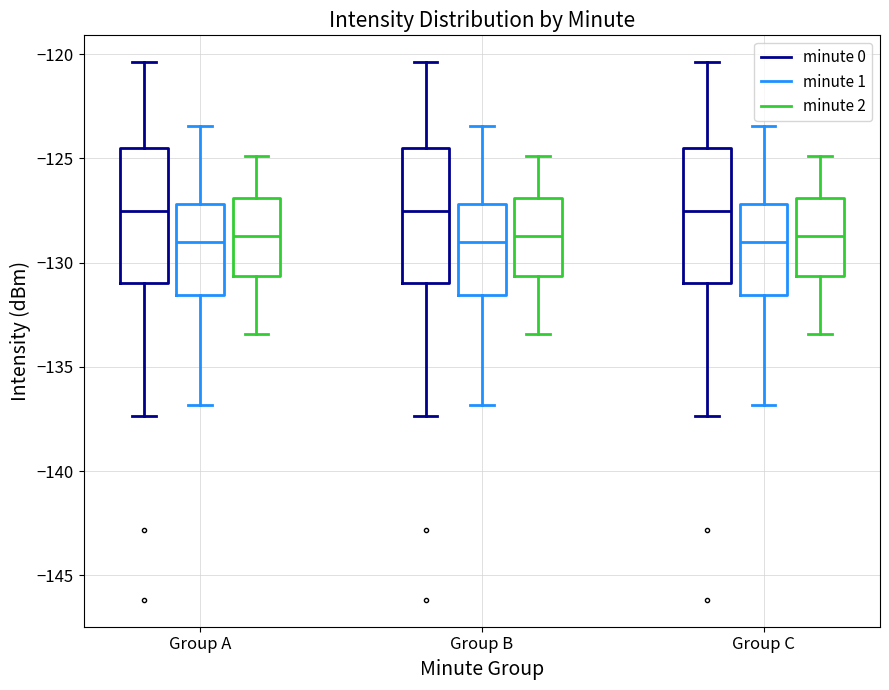

Reading left to right, read every box against the y-axis: the position of its median line, the range the box covers, and the ends of its whiskers. The values are not printed on the chart, so give them approximately, as read against the axis.

Group A (minute 0): median -127.5, box -131.0 to -124.5, whiskers -137.5 to -120.5
Group A (minute 1): median -129.0, box -131.5 to -127.0, whiskers -137.0 to -123.5
Group A (minute 2): median -128.5, box -130.5 to -127.0, whiskers -133.5 to -125.0
Group B (minute 0): median -127.5, box -131.0 to -124.5, whiskers -137.5 to -120.5
Group B (minute 1): median -129.0, box -131.5 to -127.0, whiskers -137.0 to -123.5
Group B (minute 2): median -128.5, box -130.5 to -127.0, whiskers -133.5 to -125.0
Group C (minute 0): median -127.5, box -131.0 to -124.5, whiskers -137.5 to -120.5
Group C (minute 1): median -129.0, box -131.5 to -127.0, whiskers -137.0 to -123.5
Group C (minute 2): median -128.5, box -130.5 to -127.0, whiskers -133.5 to -125.0